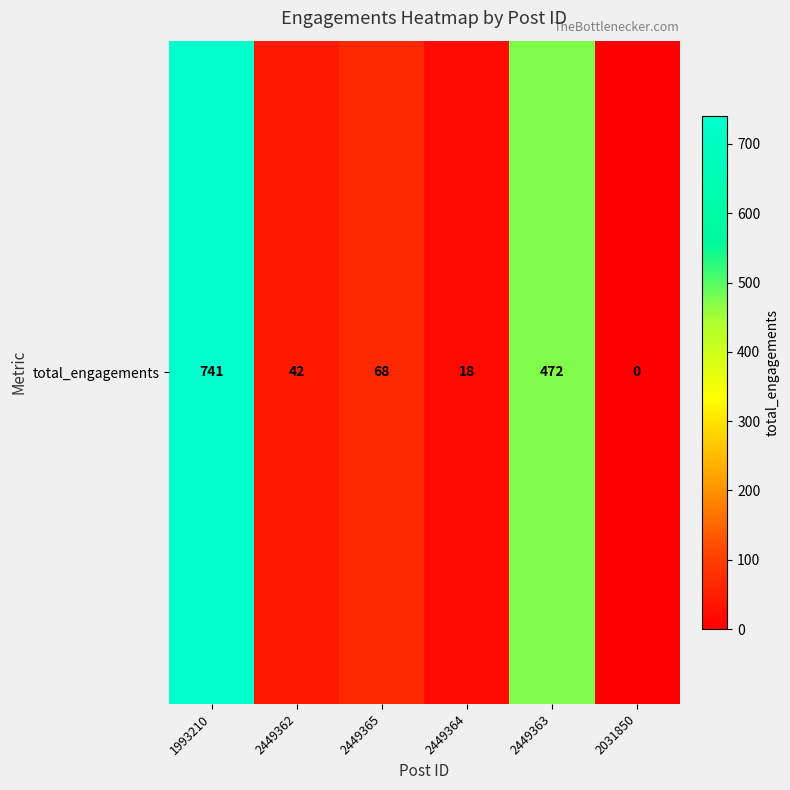

Rank the categories by value from lowest to highest.

2031850, 2449364, 2449362, 2449365, 2449363, 1993210